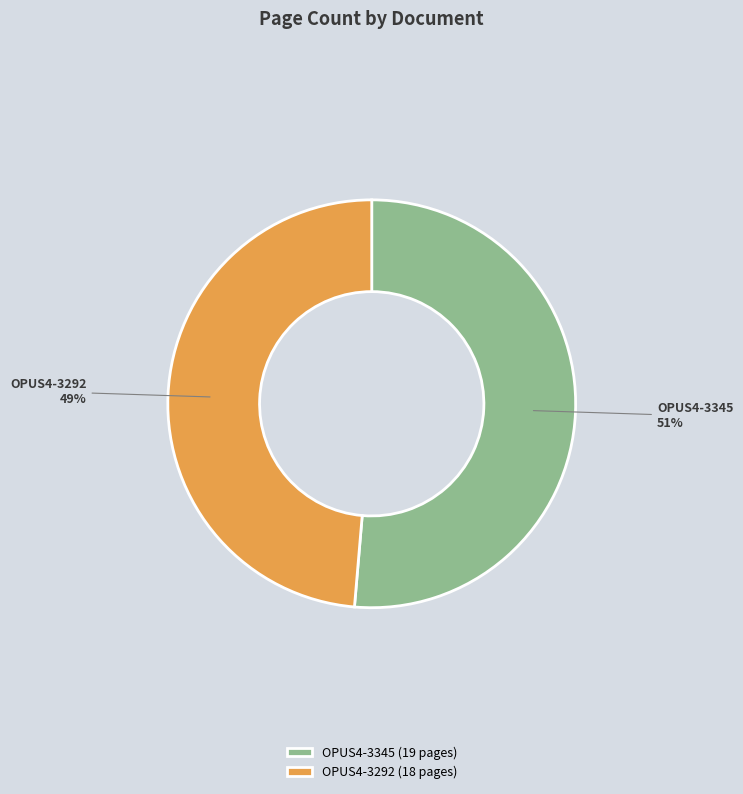

To the nearest percent, what is the combined percentage of OPUS4-3345 and OPUS4-3292?

100%